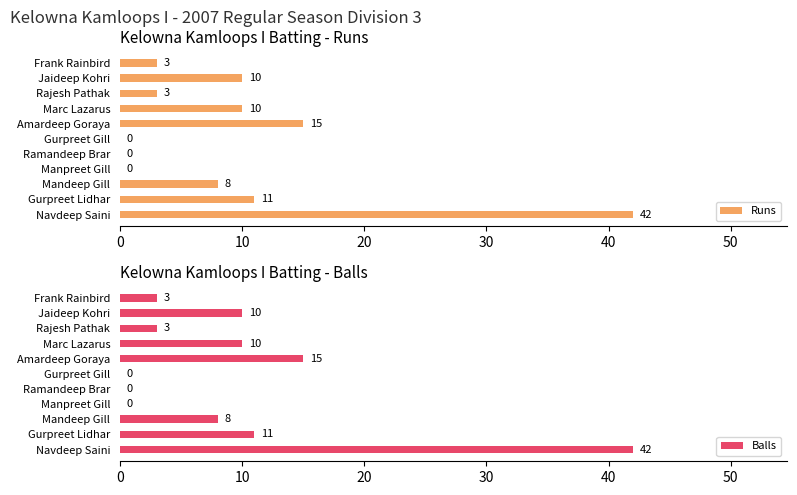

What is the greatest value displayed?

42